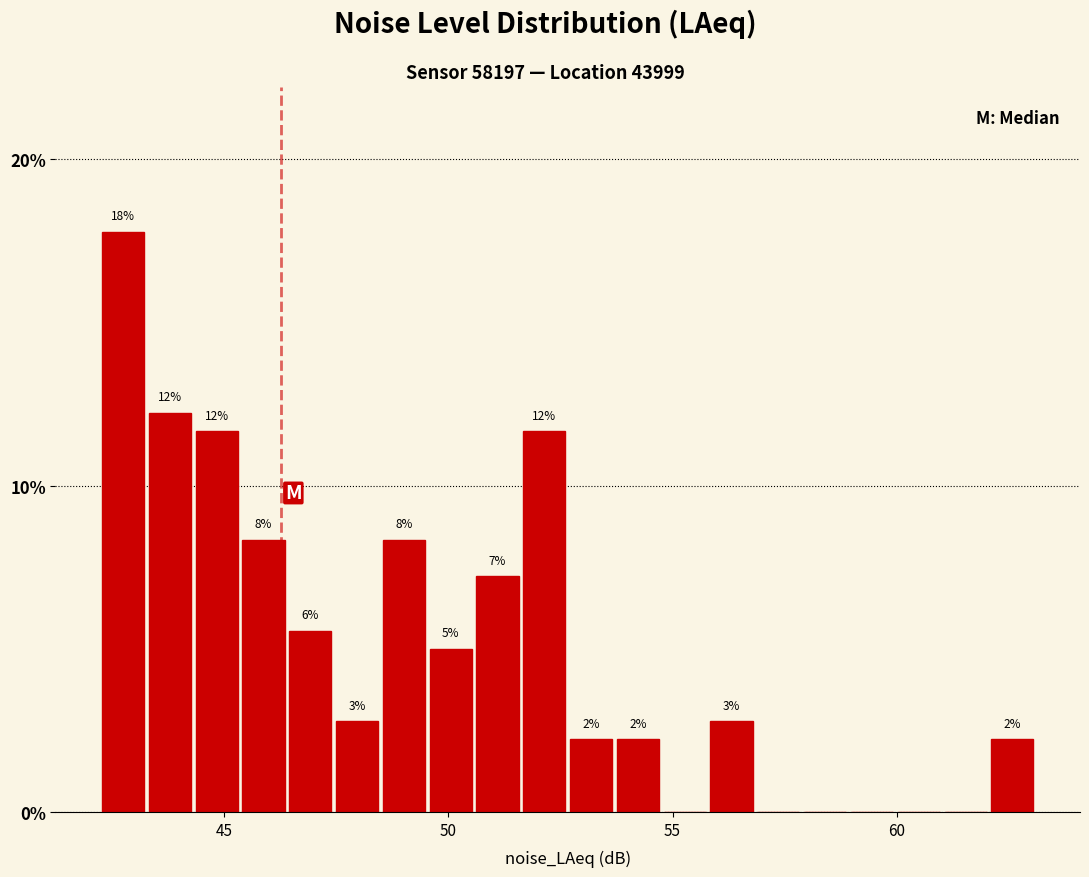

Read against the x-axis, roughly where is the centre of the tallest bar?

42.5